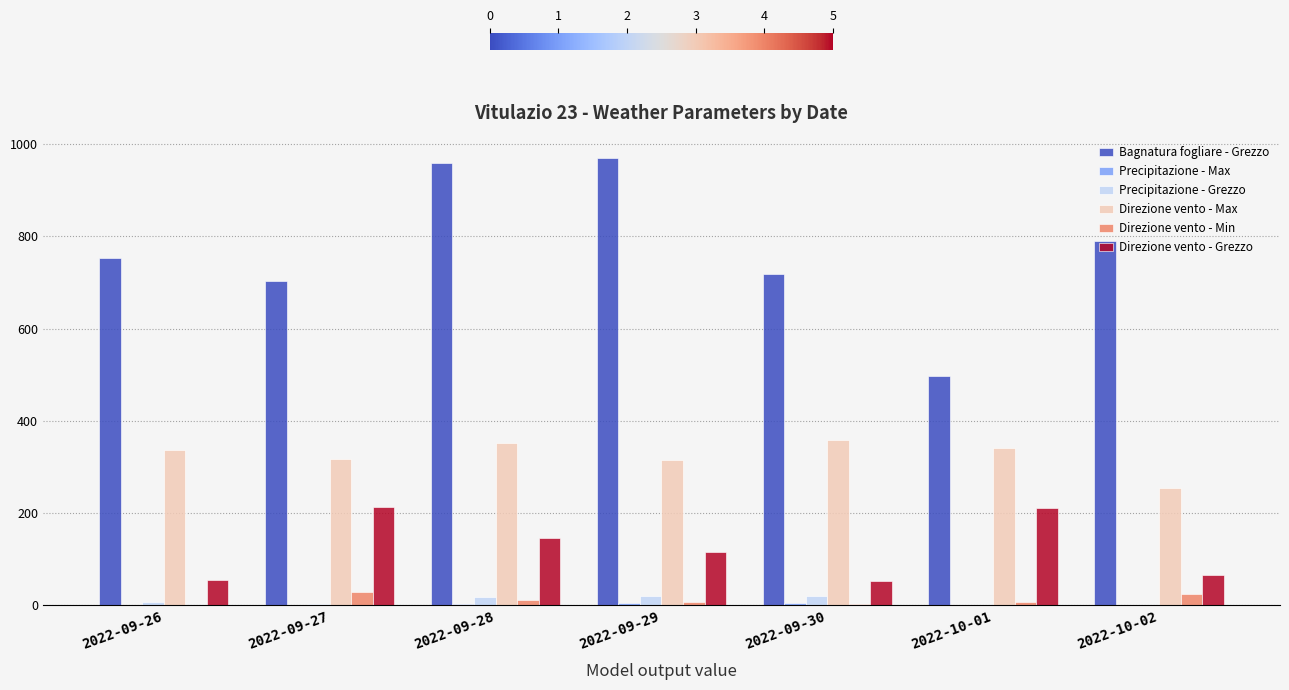

Which series has the largest total across all categories?

Bagnatura fogliare - Grezzo